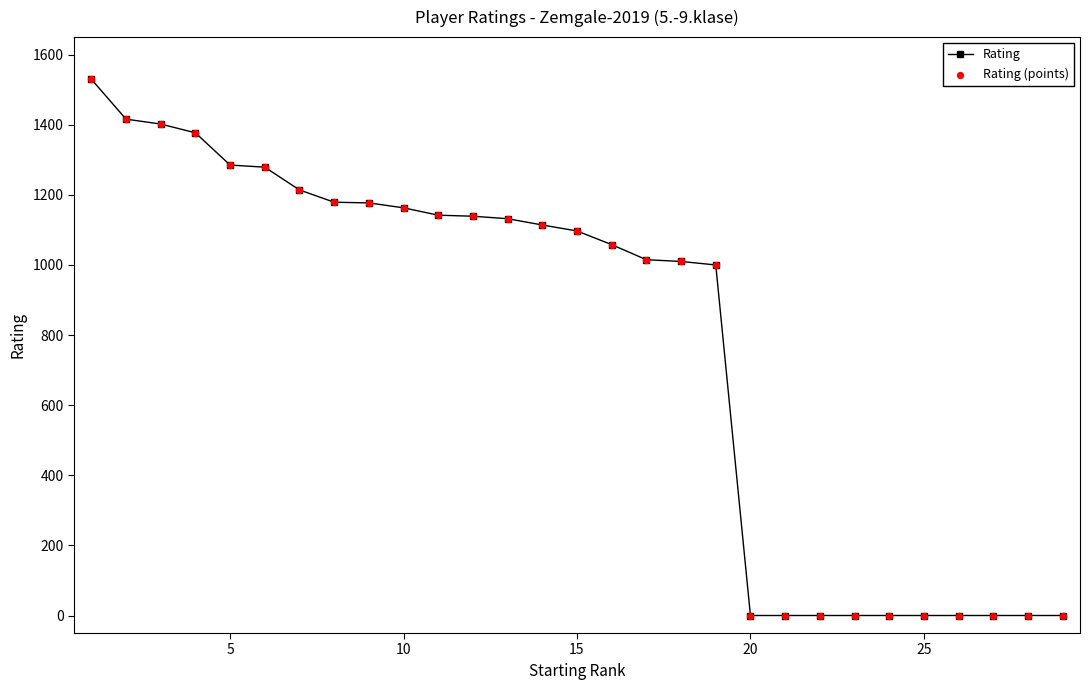

What is the sum of all values?

22729